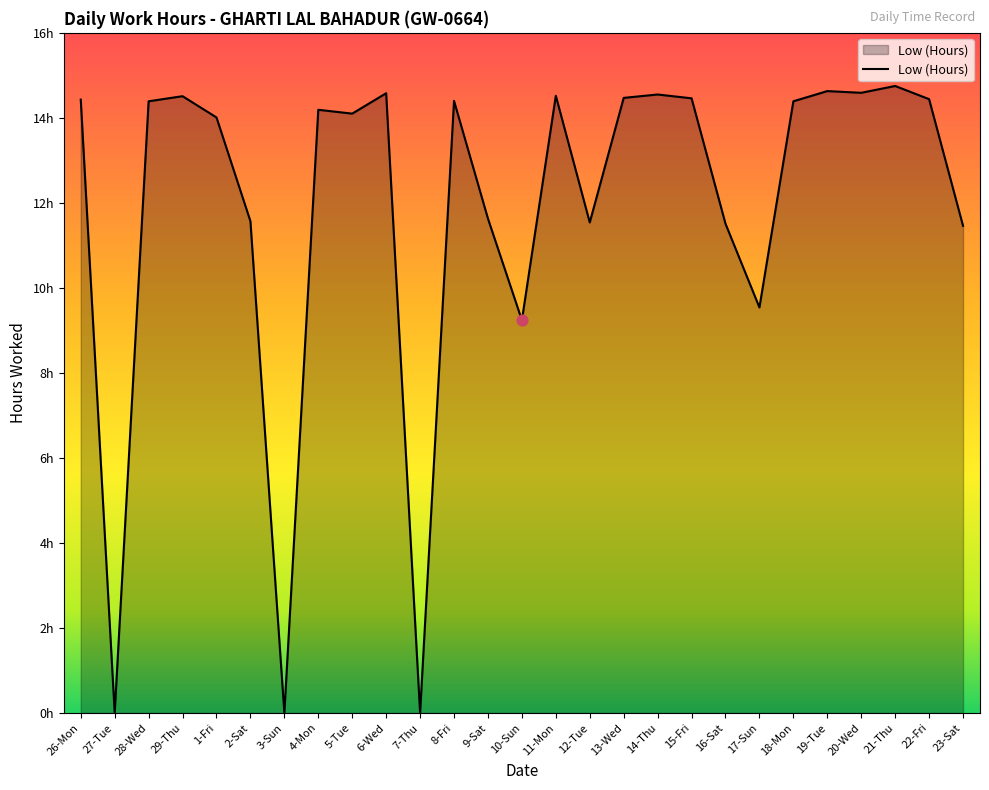

Between 5-Tue and 21-Thu, which is larger?

21-Thu